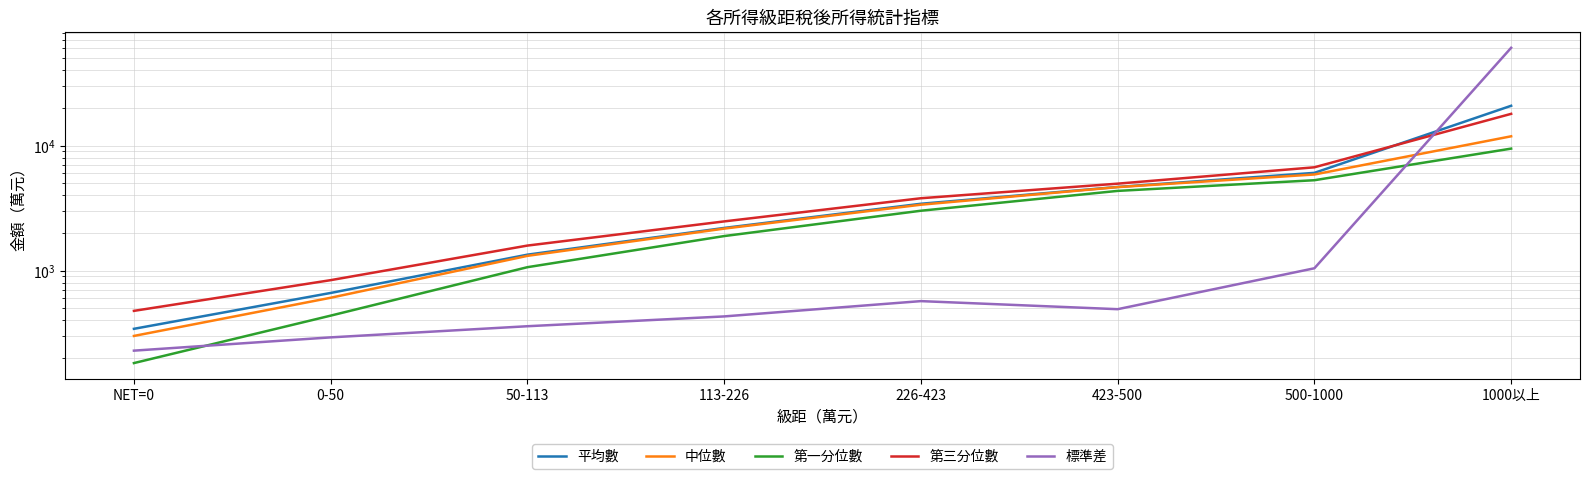

List the labels in order of 第三分位數 value, largest first.

1000以上, 500-1000, 423-500, 226-423, 113-226, 50-113, 0-50, NET=0